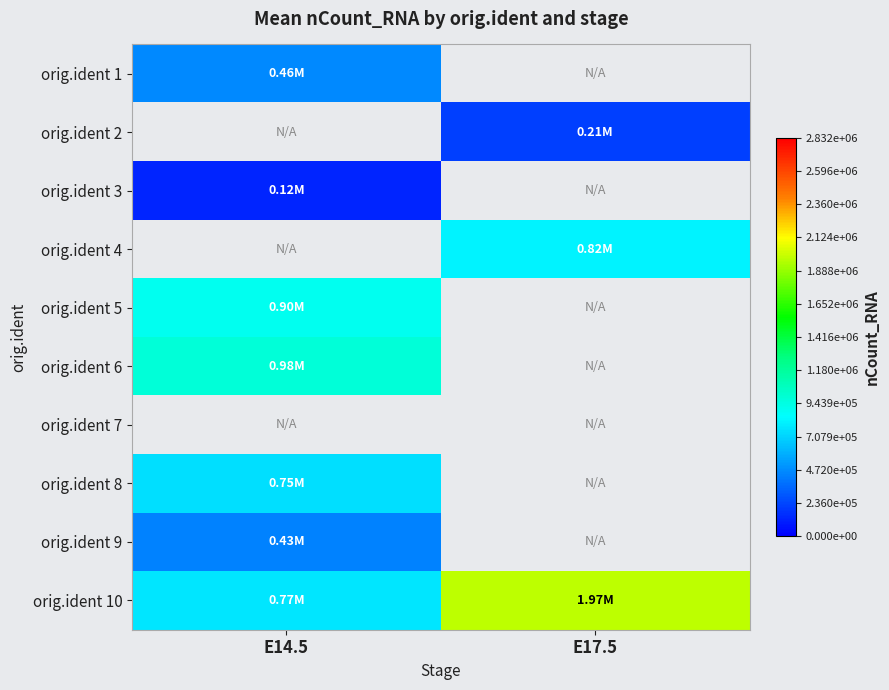

At which category does the chart reach its peak across all series?

E17.5